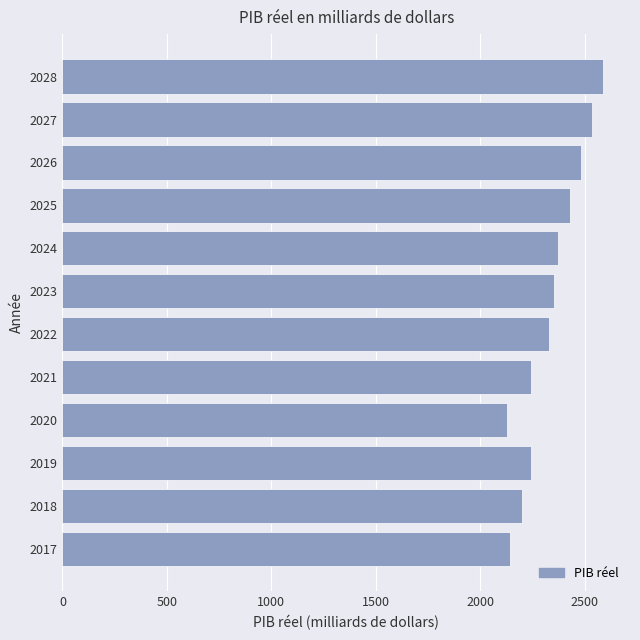

Reading bottom to top, what are all the values shown in this chart?

2141	2199	2241	2128	2241	2327	2352	2372	2429	2482	2536	2587